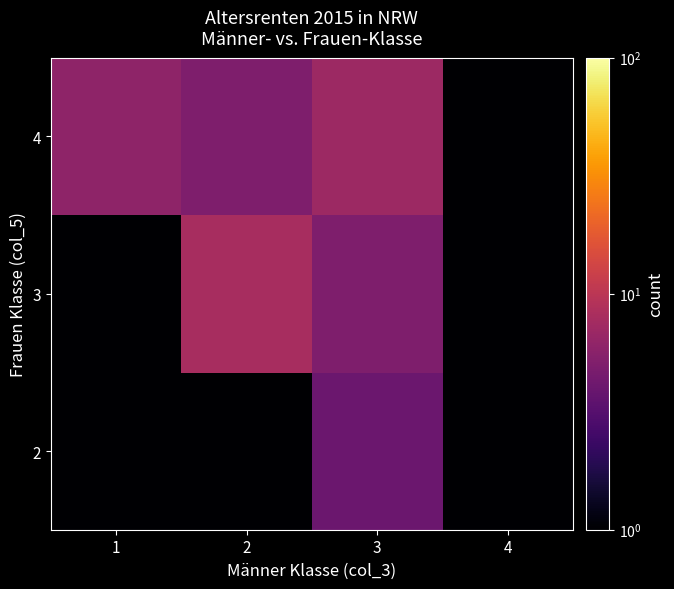

Reading left to right, transcribe all the data shown in this chart.

2: 1=0.1	2=0.1	3=4.0	4=0.1
3: 1=0.1	2=8.0	3=5.0	4=1.0
4: 1=6.0	2=5.0	3=7.0	4=1.0